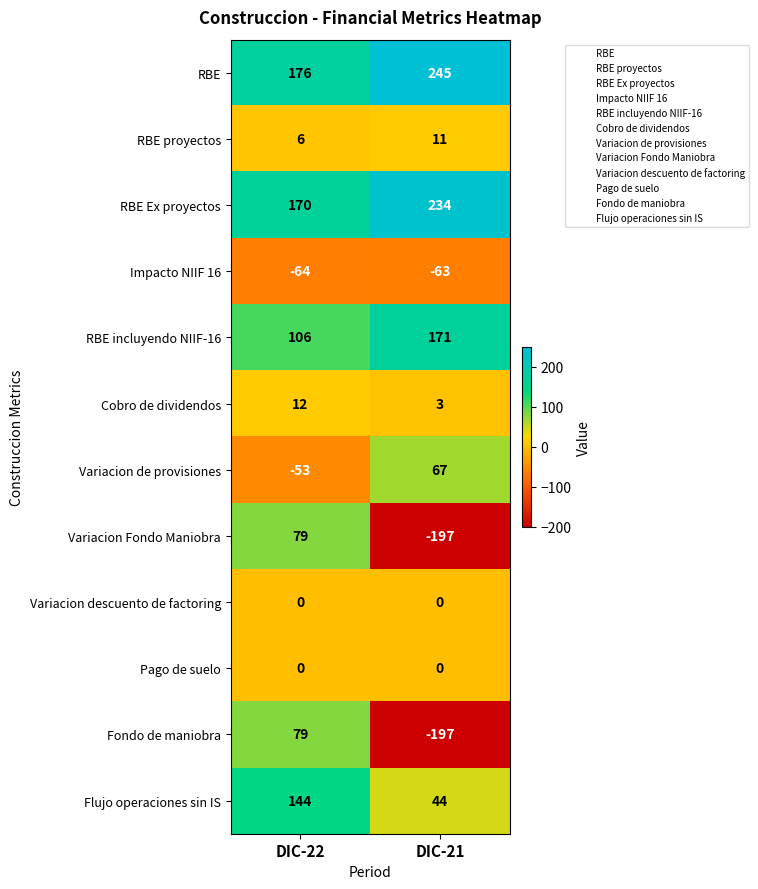

At which category is the sum across all series the highest?

DIC-22